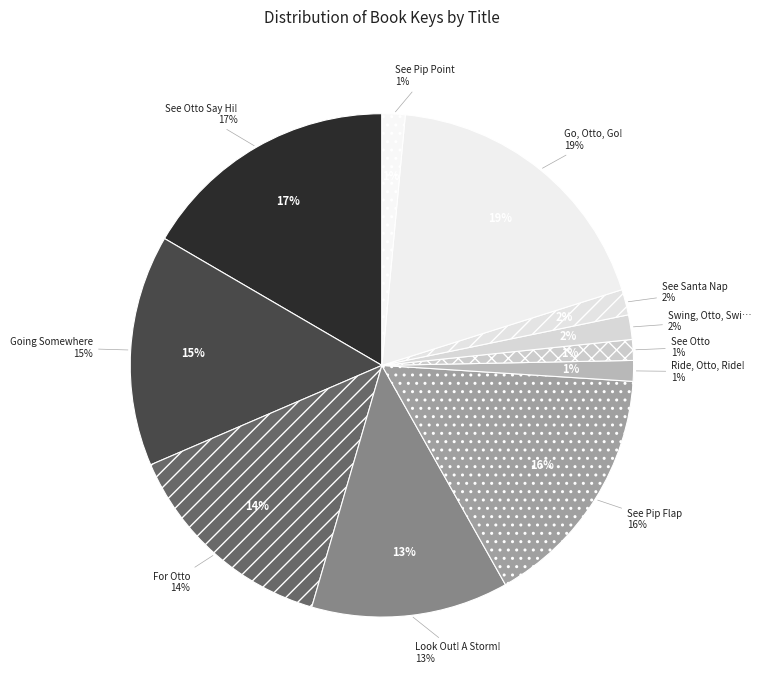

What is the total percentage of Ride, Otto, Ride! and Look Out! A Storm!?

14.0%